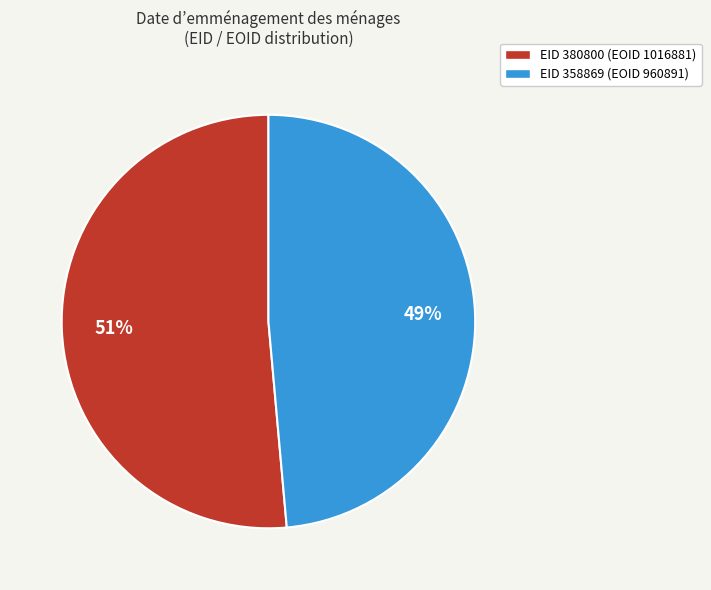

Count the number of slices in the pie.

2